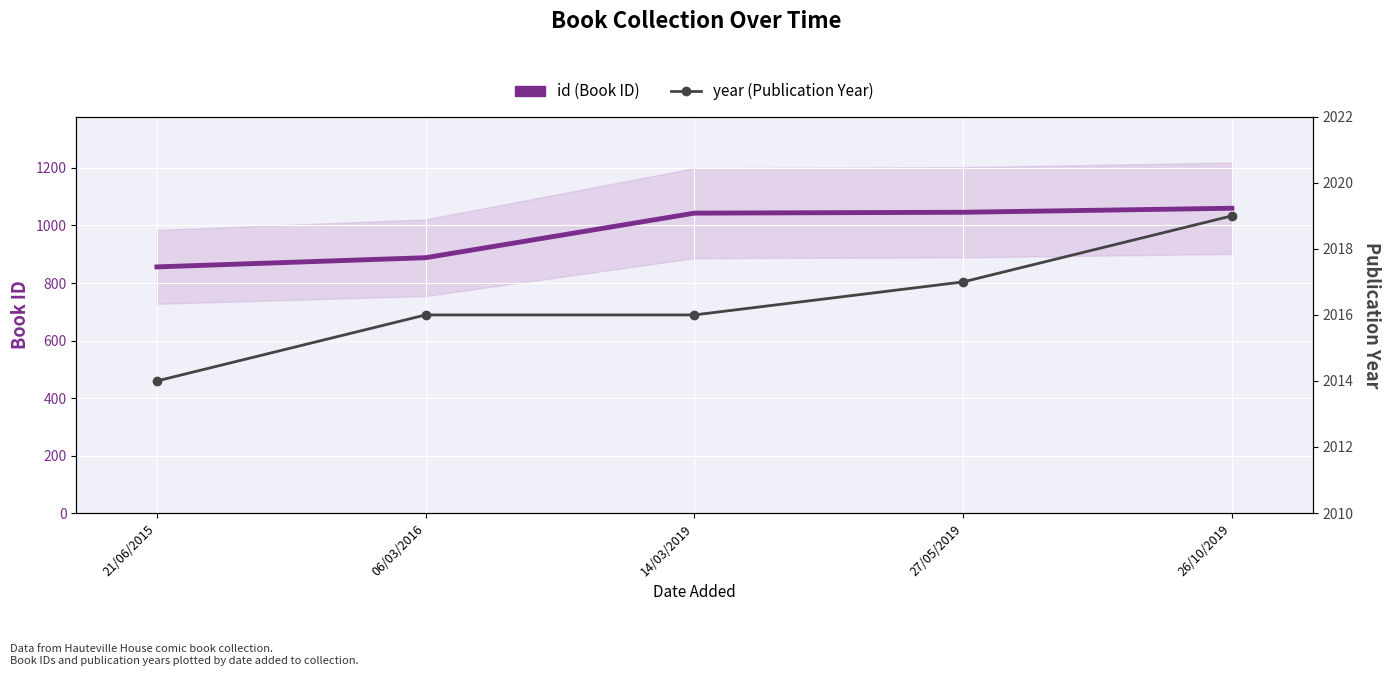

Reading left to right, list all the values displayed in this chart.

id (Book ID): 856	888	1043	1046	1060
year (Publication Year): 2014	2016	2016	2017	2019